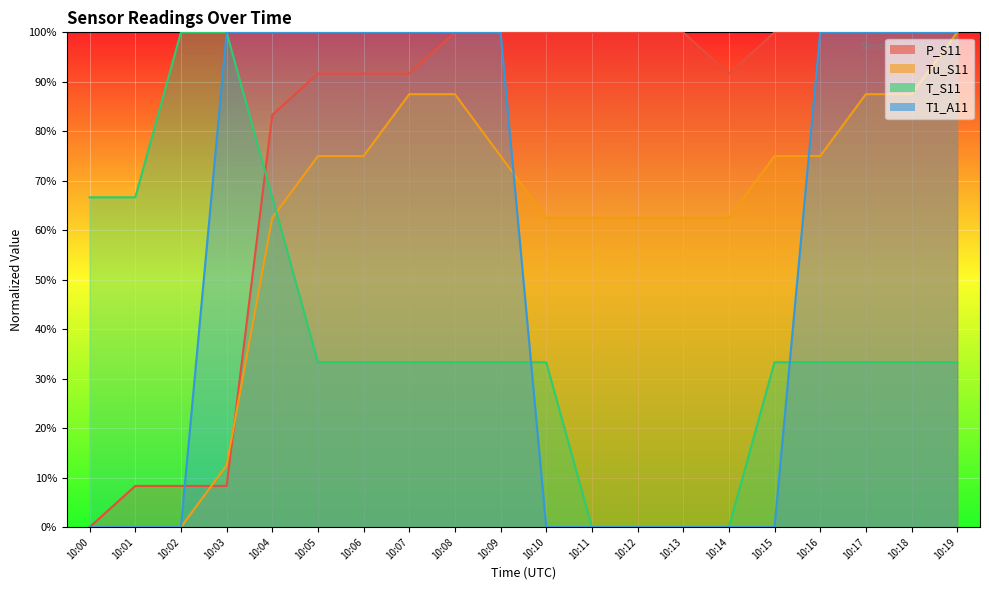

True or false: Tu_S11 and T1_A11 intersect in this chart.

True